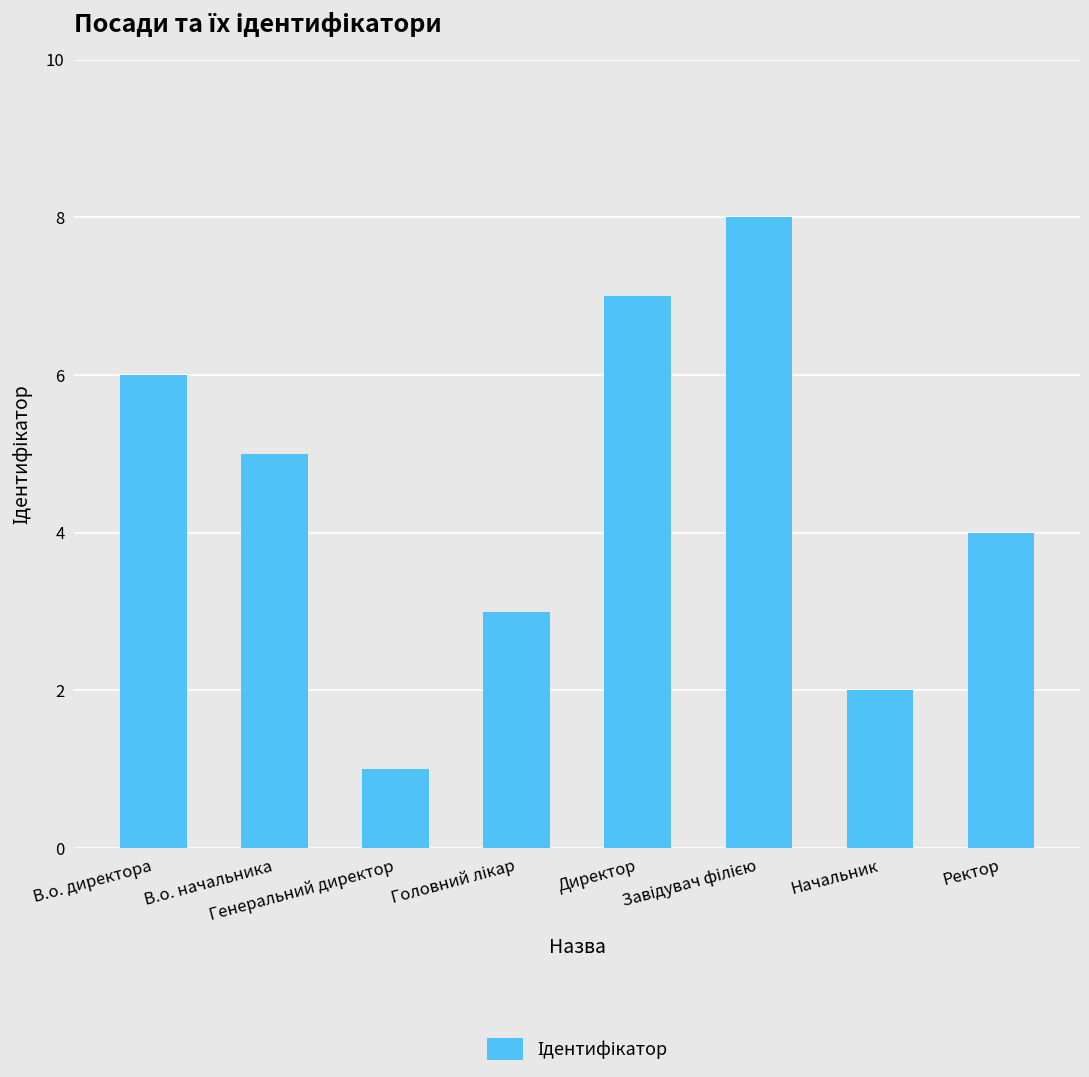

What is the difference between the maximum and minimum values?

7